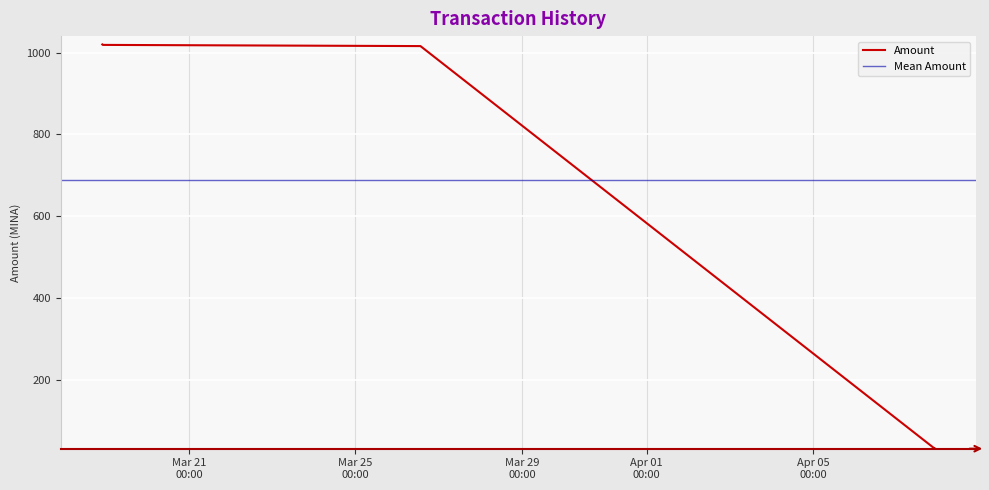

True or false: the data shows 552.7 at 2024-03-26 13:24:00.

False